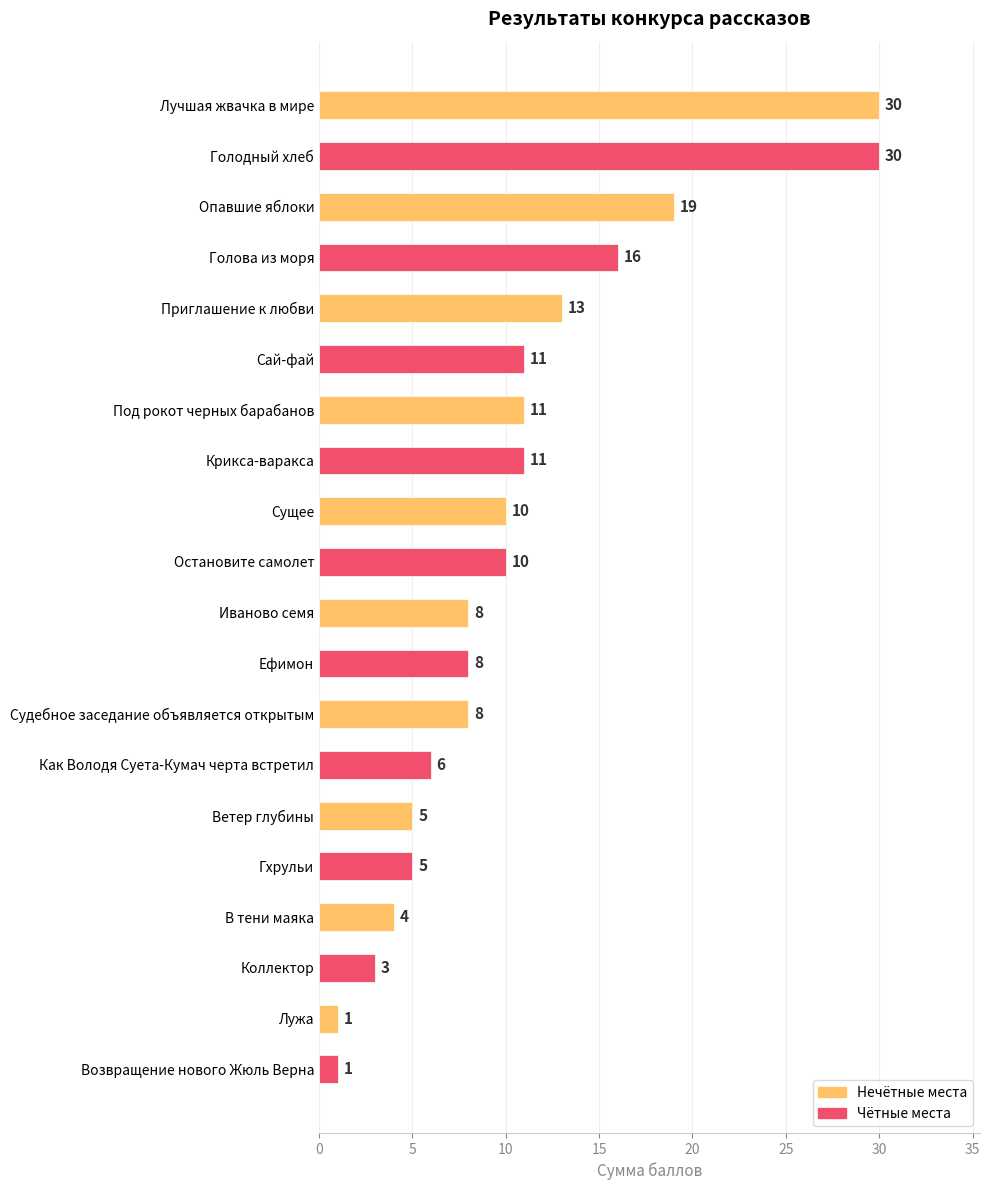

Where is the data nearest to the value 15?

Голова из моря